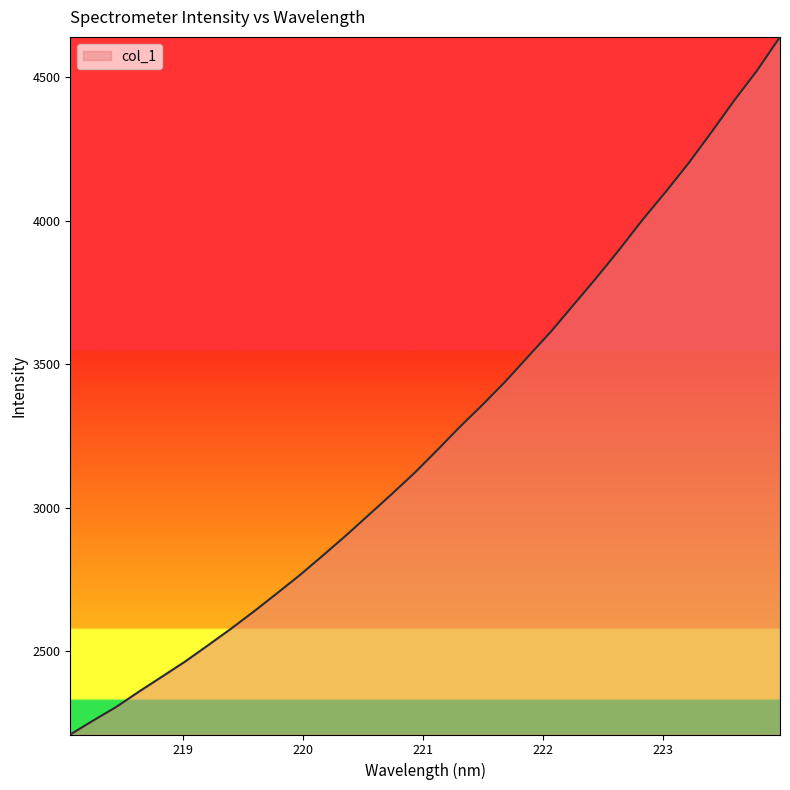

What is the smallest value displayed?

2209.9